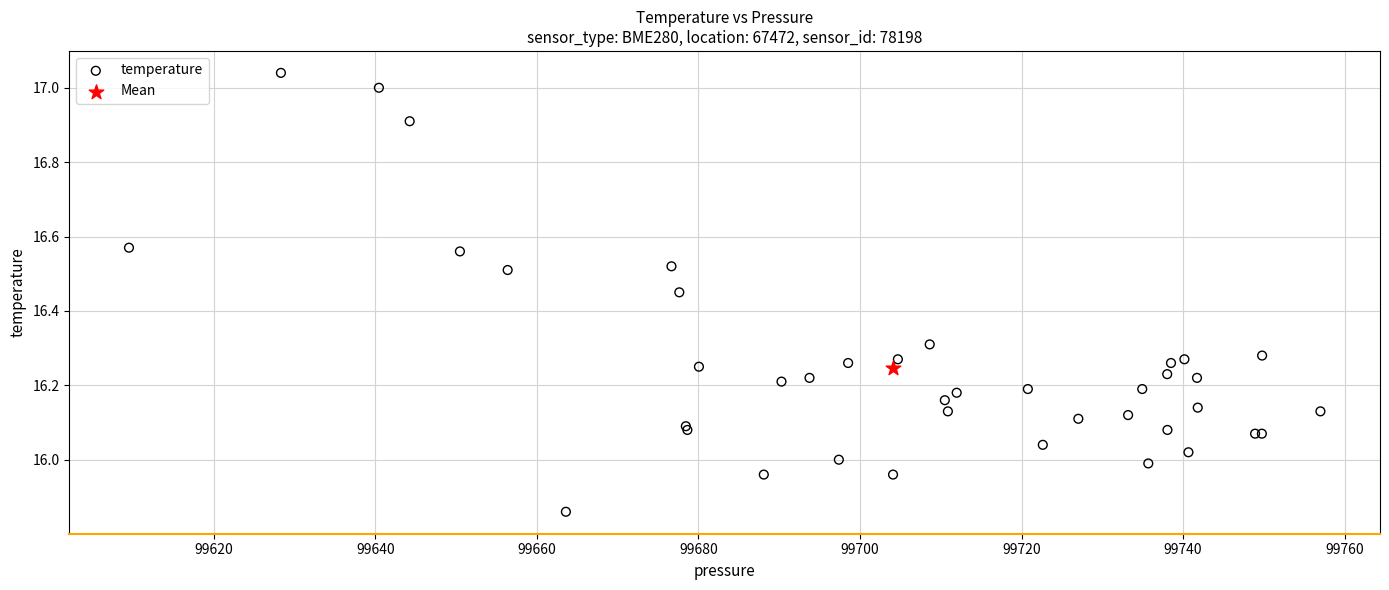

What are all the series names shown in the legend?

temperature, Mean